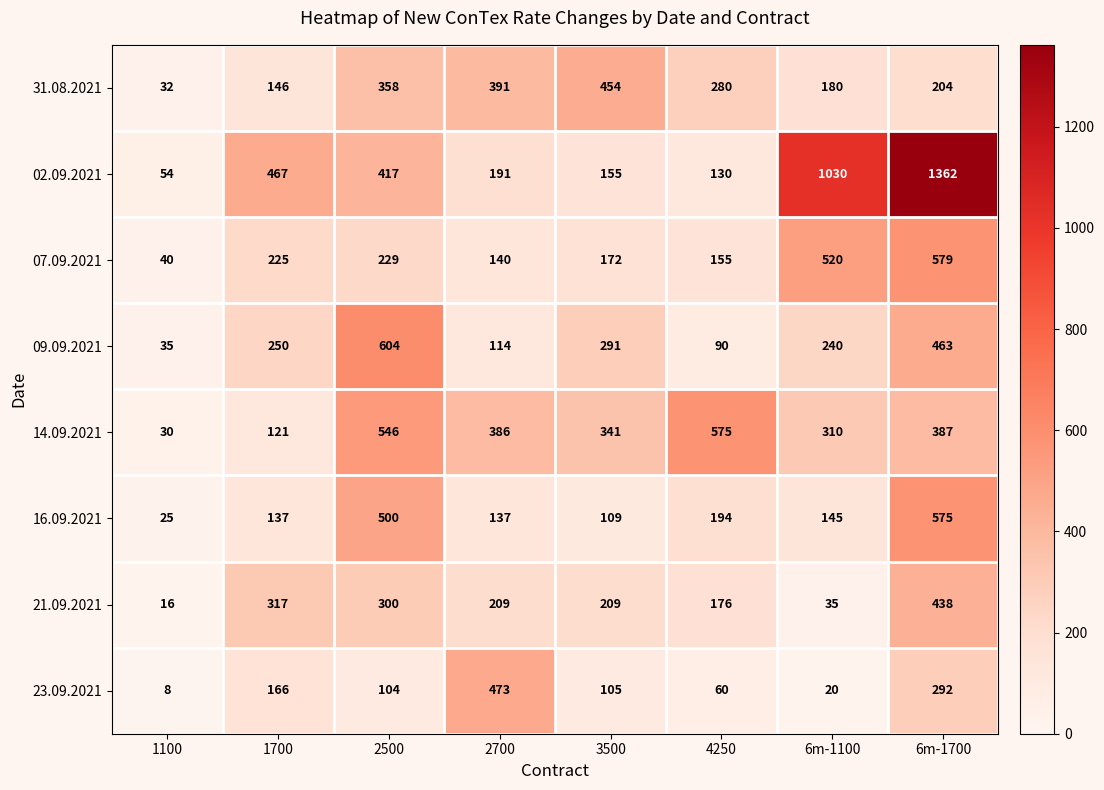

Which series has the largest total across all categories?

02.09.2021